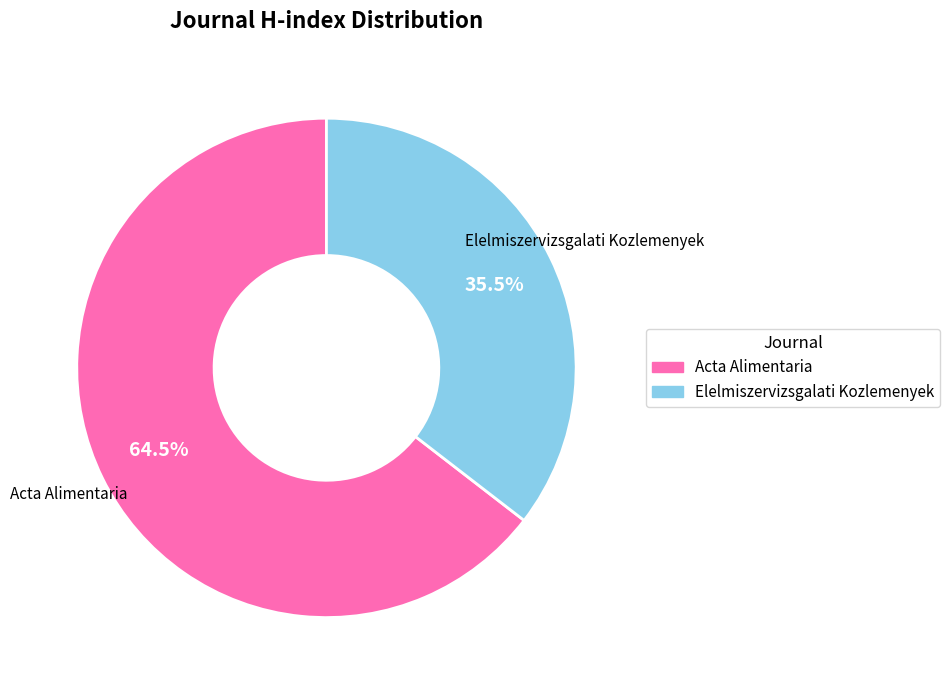

Rank the categories by value from highest to lowest.

Acta Alimentaria, Elelmiszervizsgalati Kozlemenyek